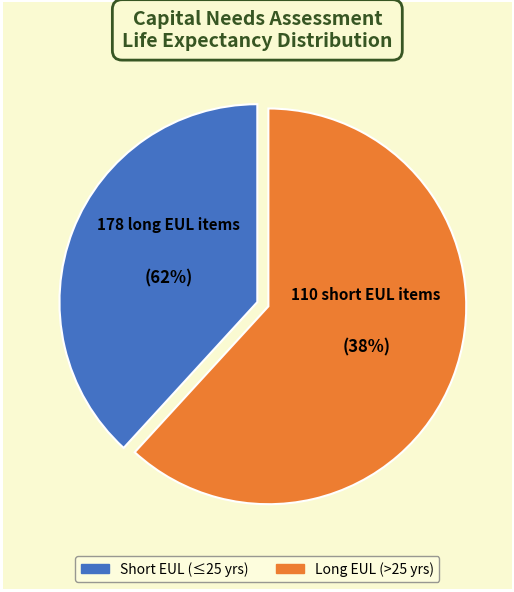

Is it true that Play Area/Site Amenities is 1% of the pie?

False